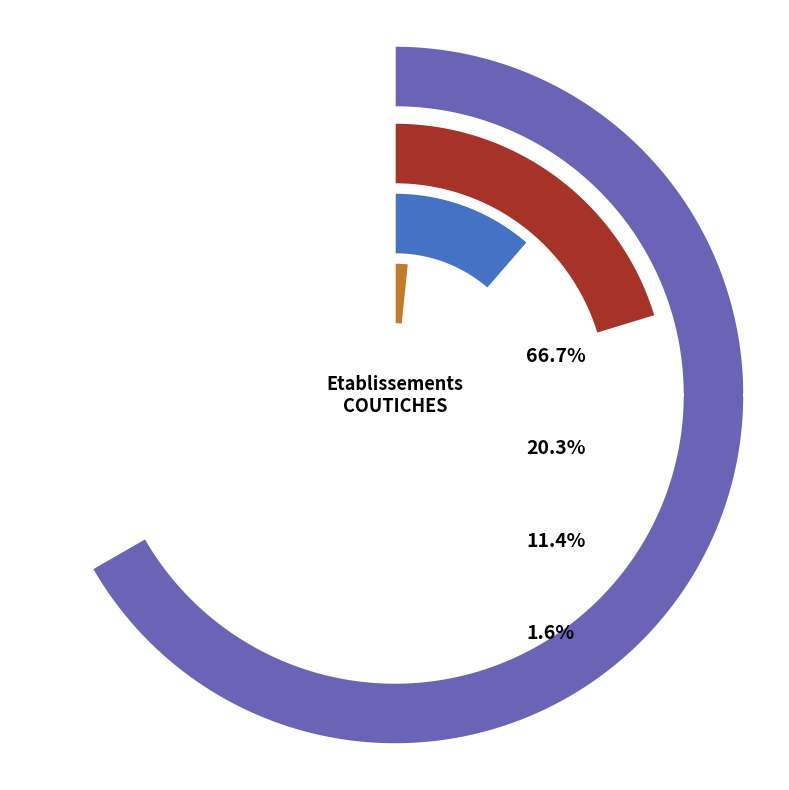

Does NN account for over 50% of the chart?

Yes